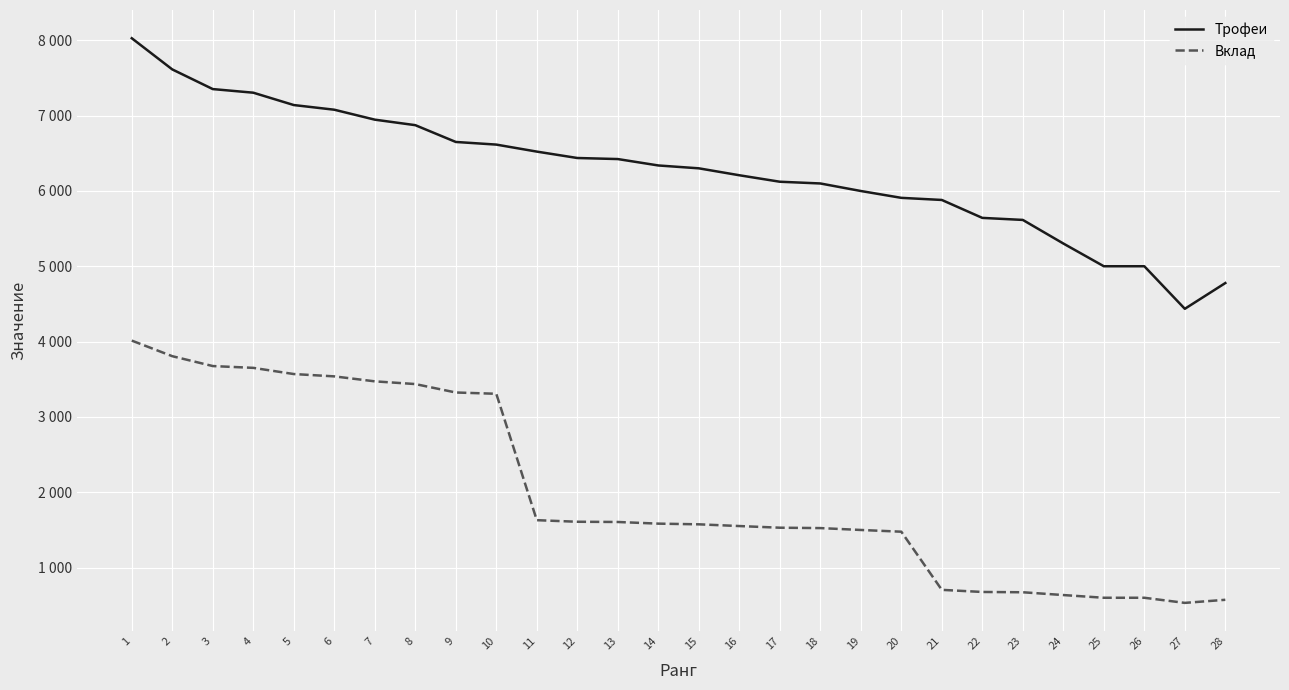

True or false: Вклад and Трофеи cross at least once.

False